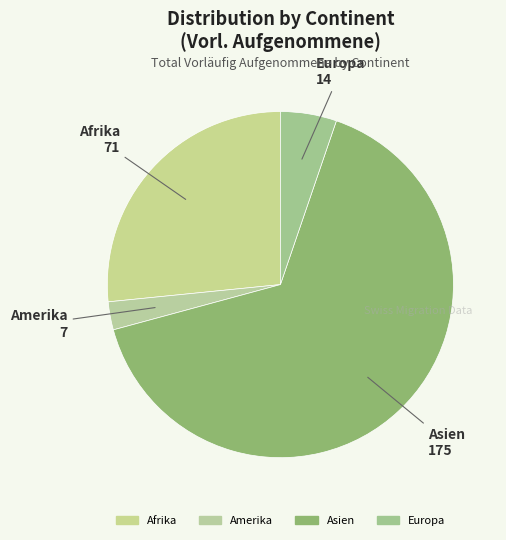

Which has a higher value, Afrika or Amerika?

Afrika